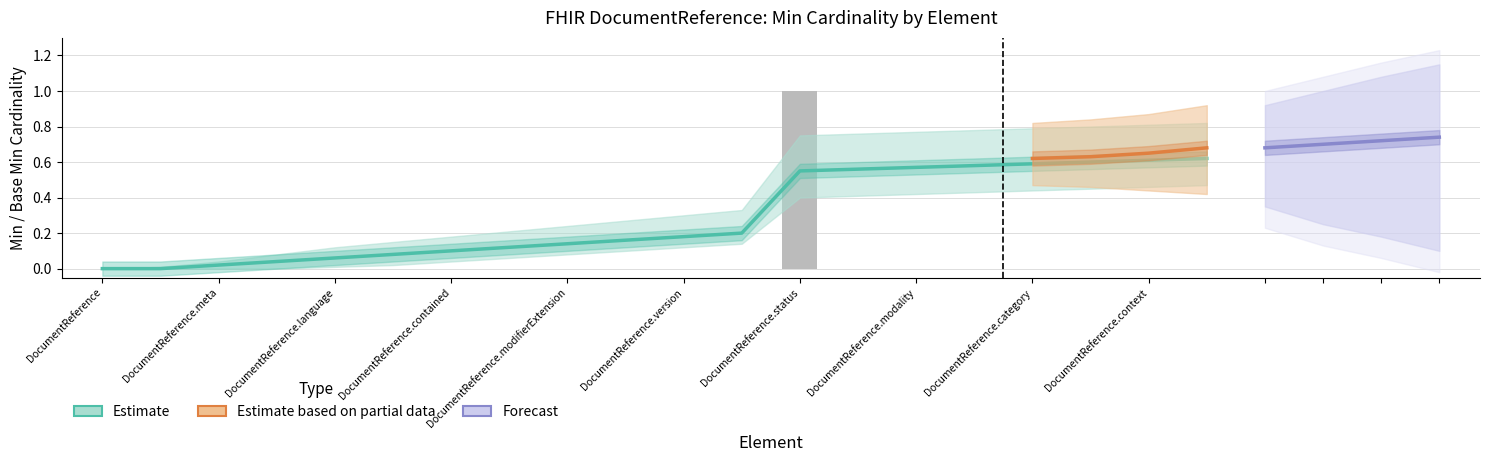

Where is the data nearest to the value 0?

DocumentReference